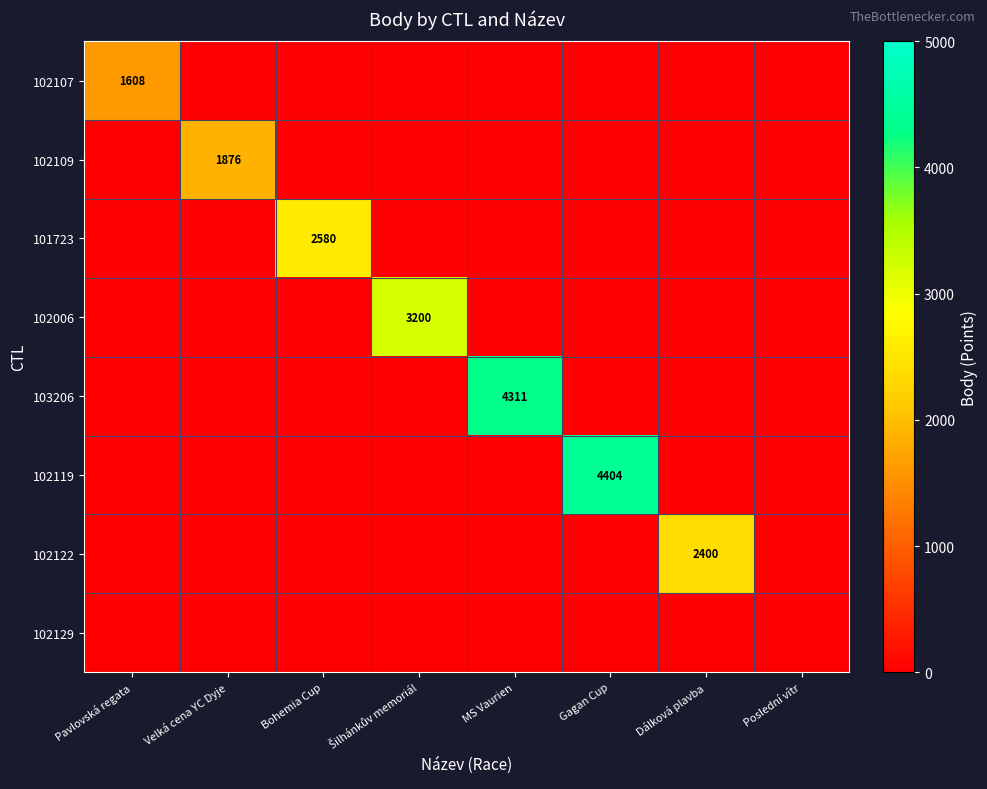

What is the total value across all series at Šilhánkův memoriál?

3200